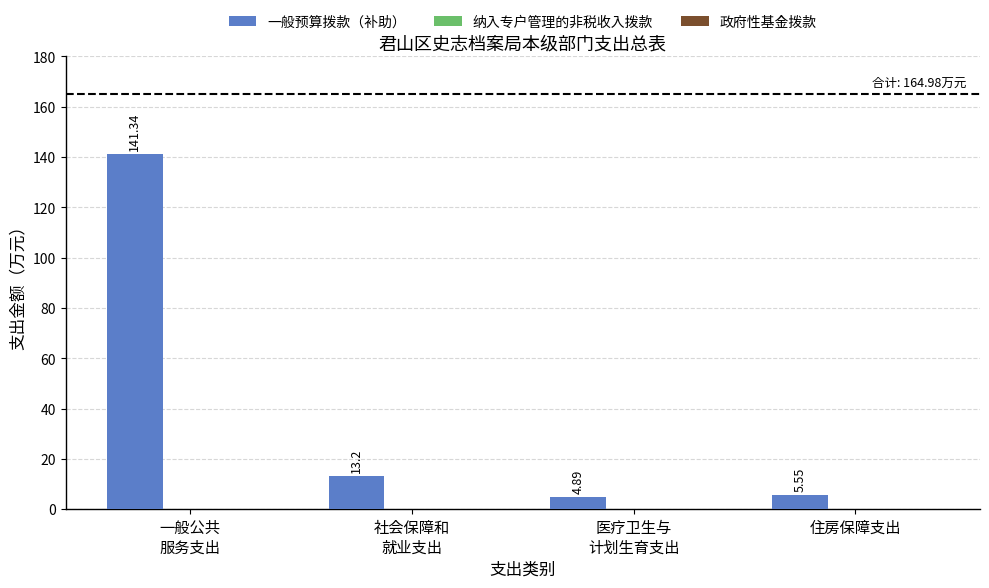

What is the label of the 4th bar from the left?

住房保障支出